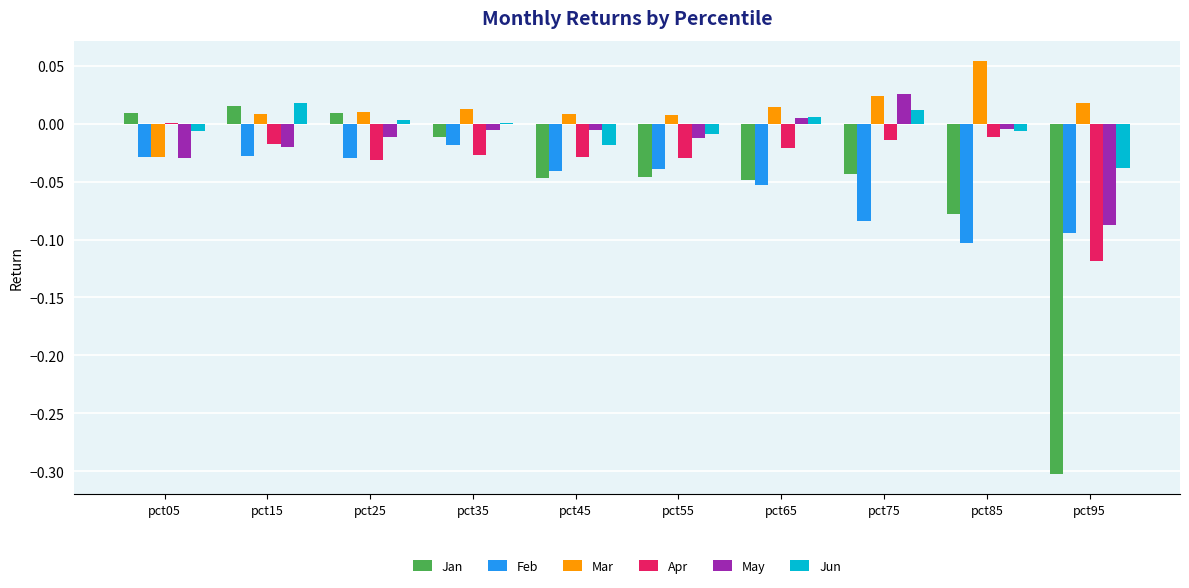

The value of Mar at pct05 is -0.0. True or false?

True